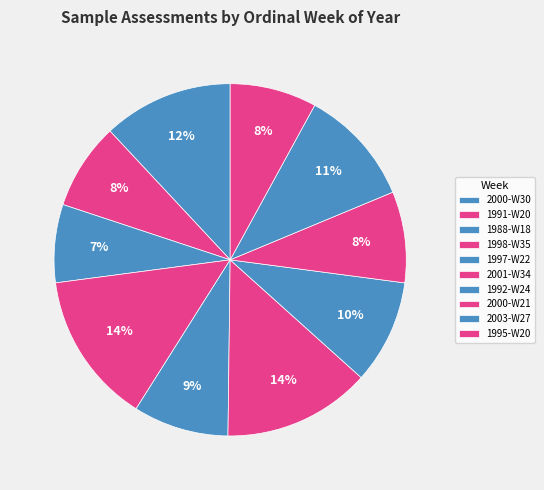

Which category has the biggest portion of the pie?

1998-W35